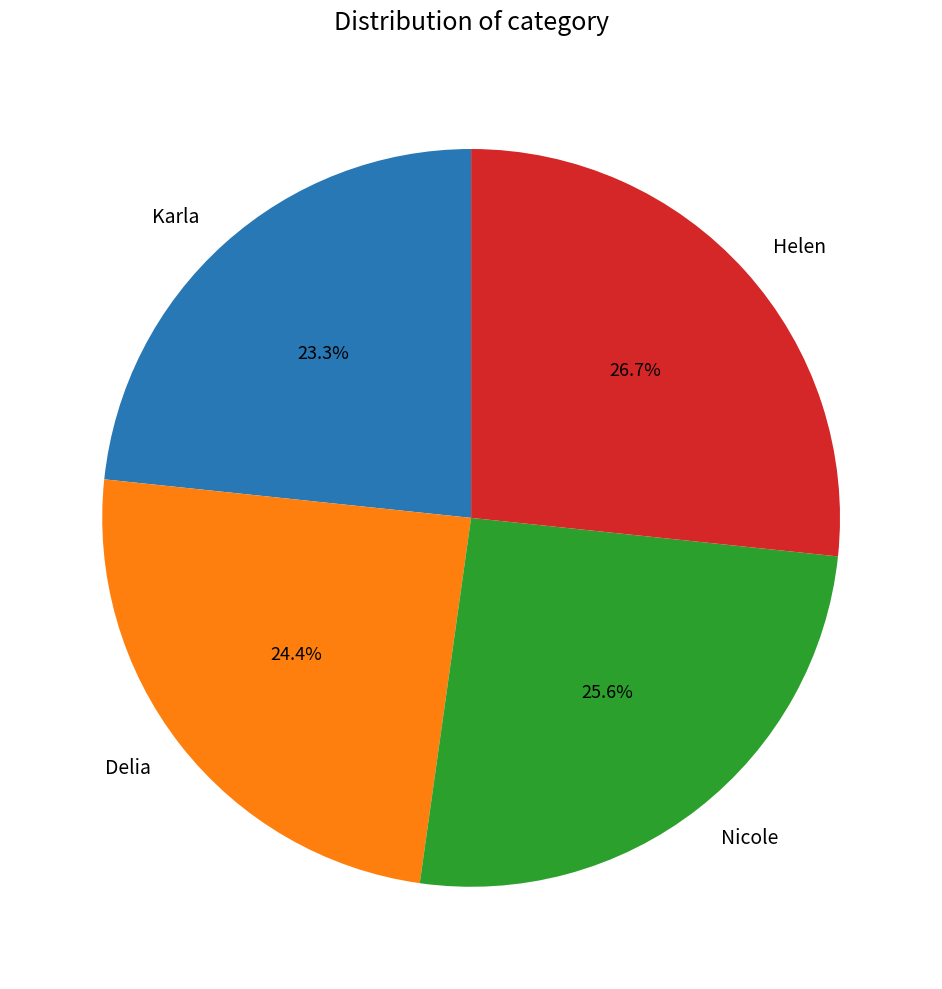

Which category has the biggest portion of the pie?

Helen